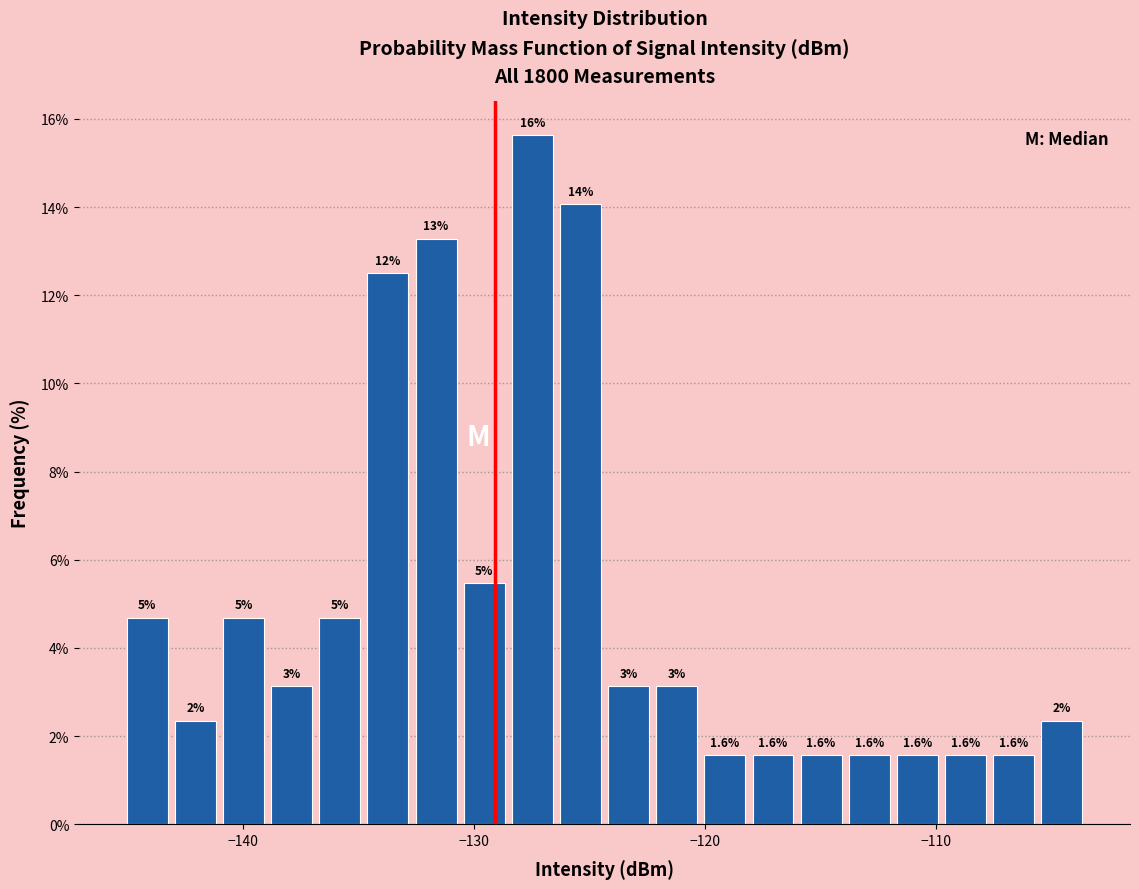

Read against the x-axis, roughly where is the centre of the tallest bar?

-127